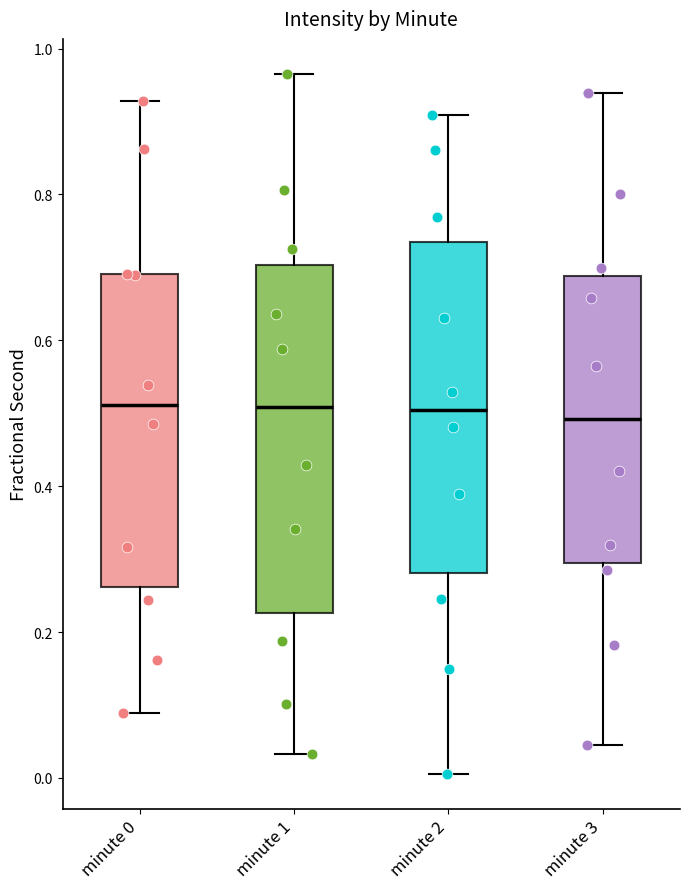

Where is the lower edge of the box for minute 1 on the y-axis? The values are not printed on the chart, so give them approximately, as read against the axis.

0.22